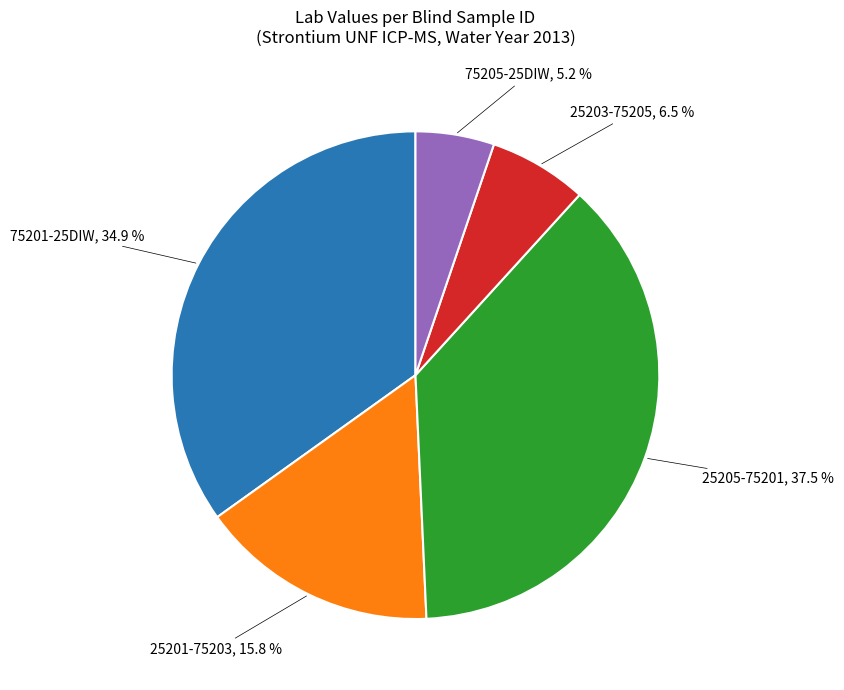

Is there any slice that represents more than half of the pie?

No